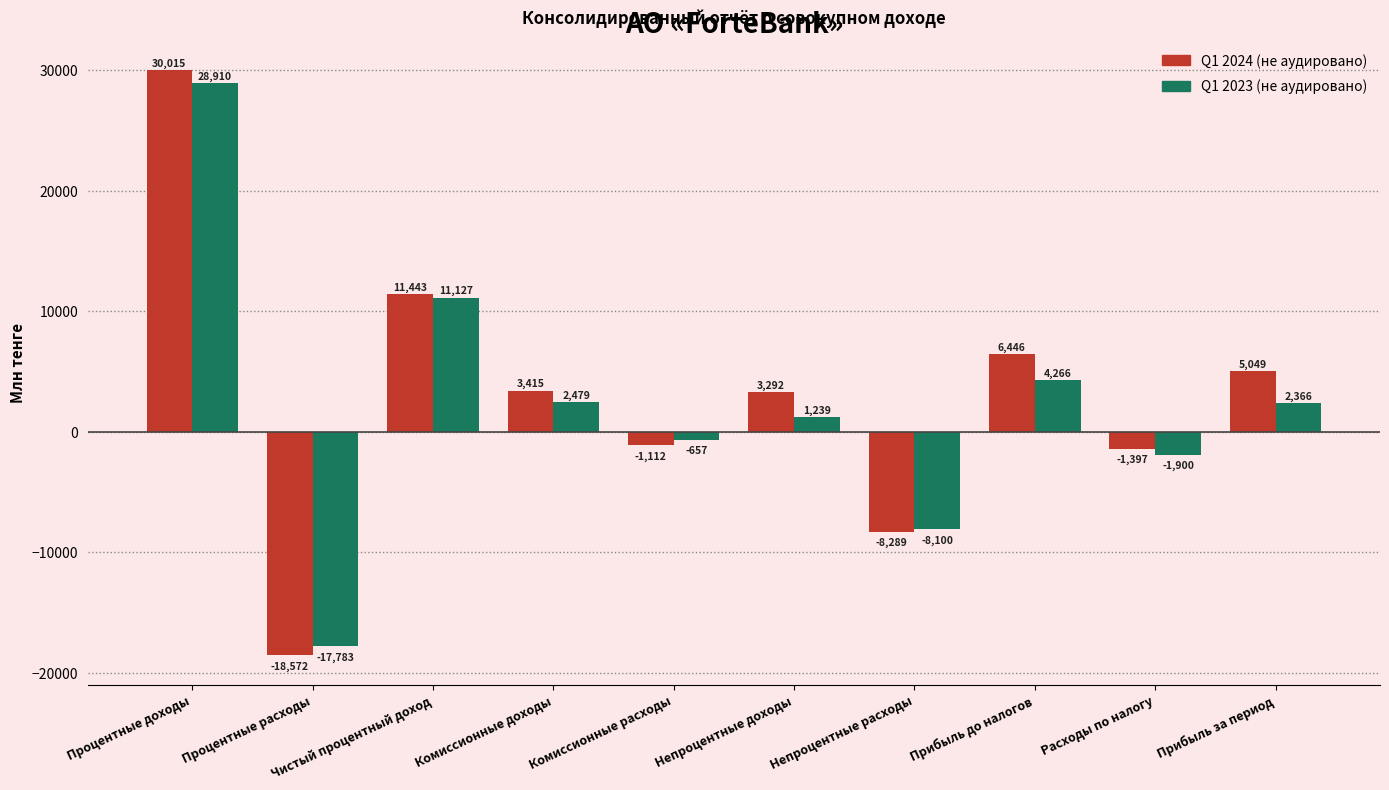

Which series has the largest range (max minus min)?

Q1 2024 (не аудировано)